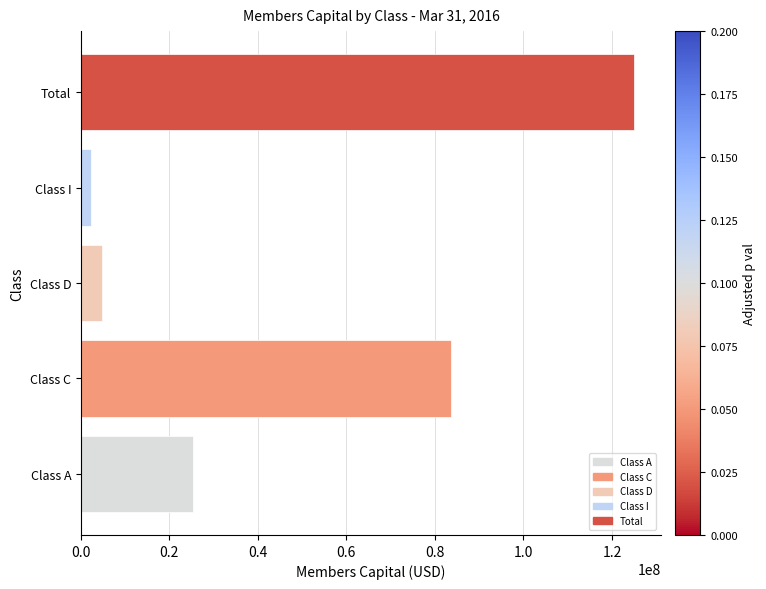

What is the maximum value shown in the chart?

124871836